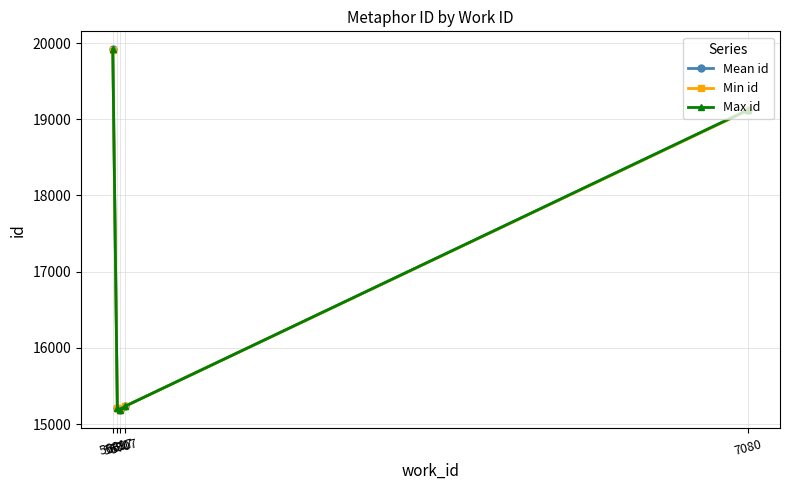

How many categories are shown in the chart?

5